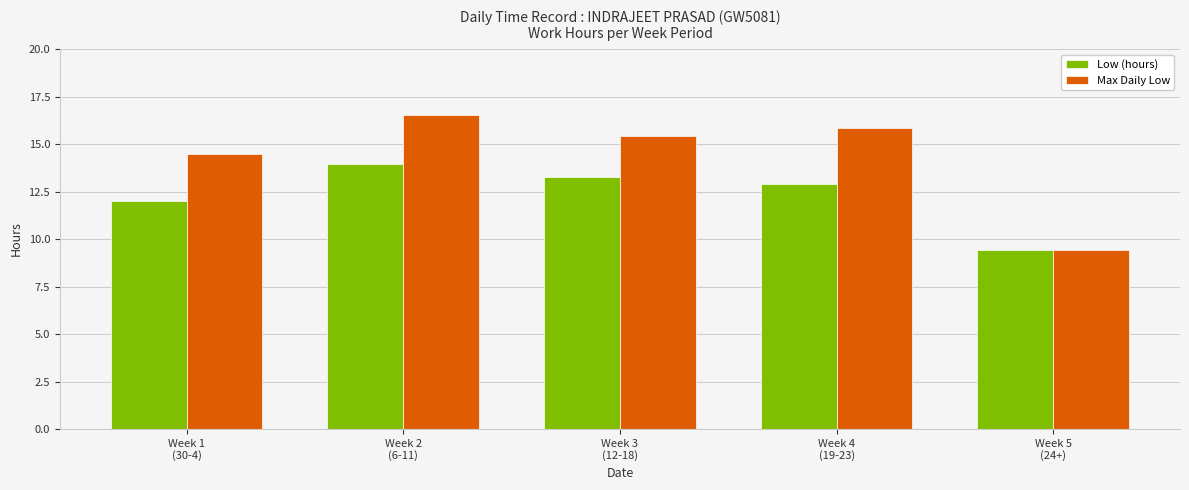

Reading left to right, list all the values displayed in this chart.

Low (hours): 12.0	14.0	13.2	12.9	9.4
Max Daily Low: 14.5	16.5	15.4	15.9	9.4